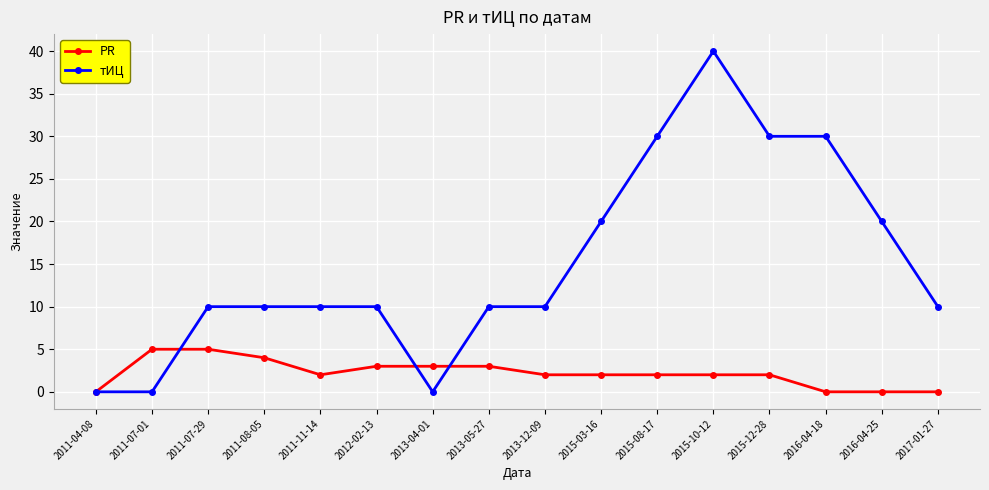

Which series changed the most between 2011-04-08 and 2015-08-17?

тИЦ